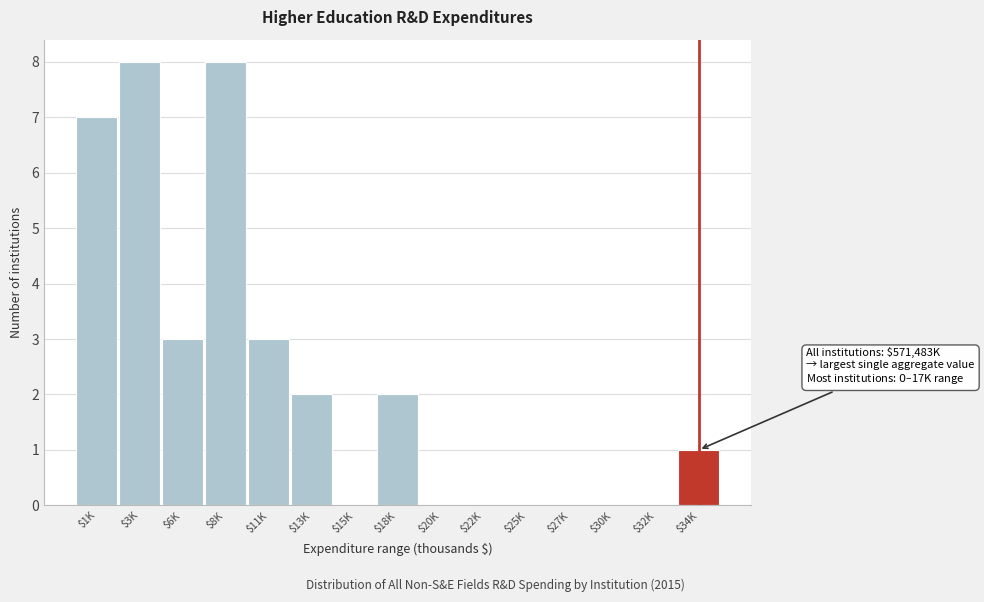

What is the greatest value displayed?

8